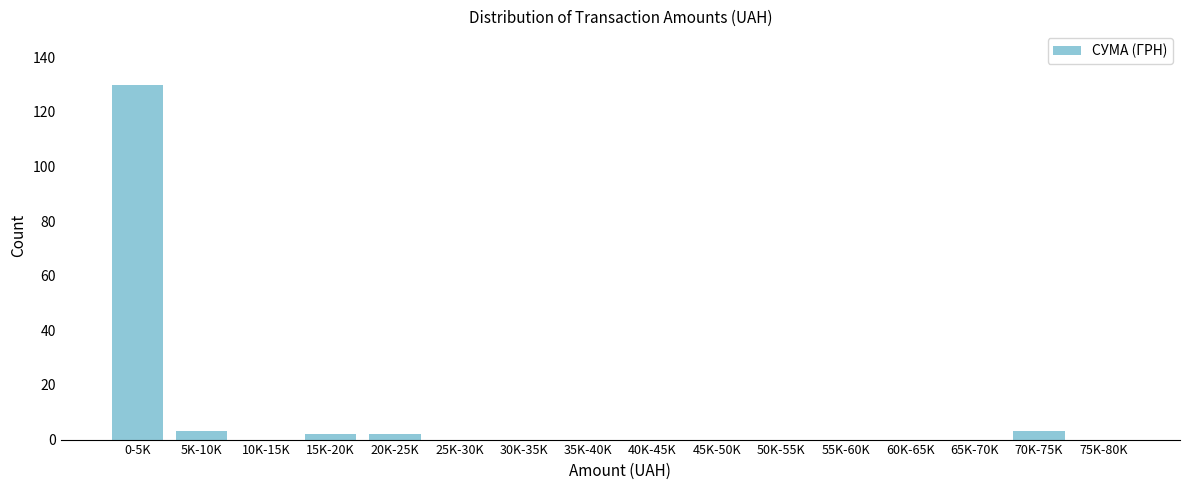

Reading left to right, extract all data points from this chart.

0-5K=130	5K-10K=3	10K-15K=0	15K-20K=2	20K-25K=2	25K-30K=0	30K-35K=0	35K-40K=0	40K-45K=0	45K-50K=0	50K-55K=0	55K-60K=0	60K-65K=0	65K-70K=0	70K-75K=3	75K-80K=0